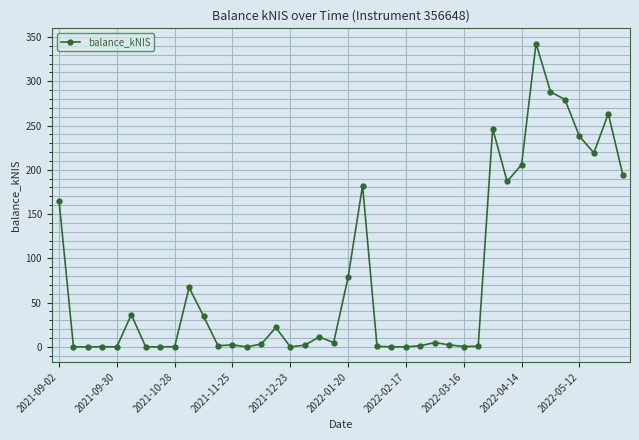

What is the maximum value shown in the chart?

342.6